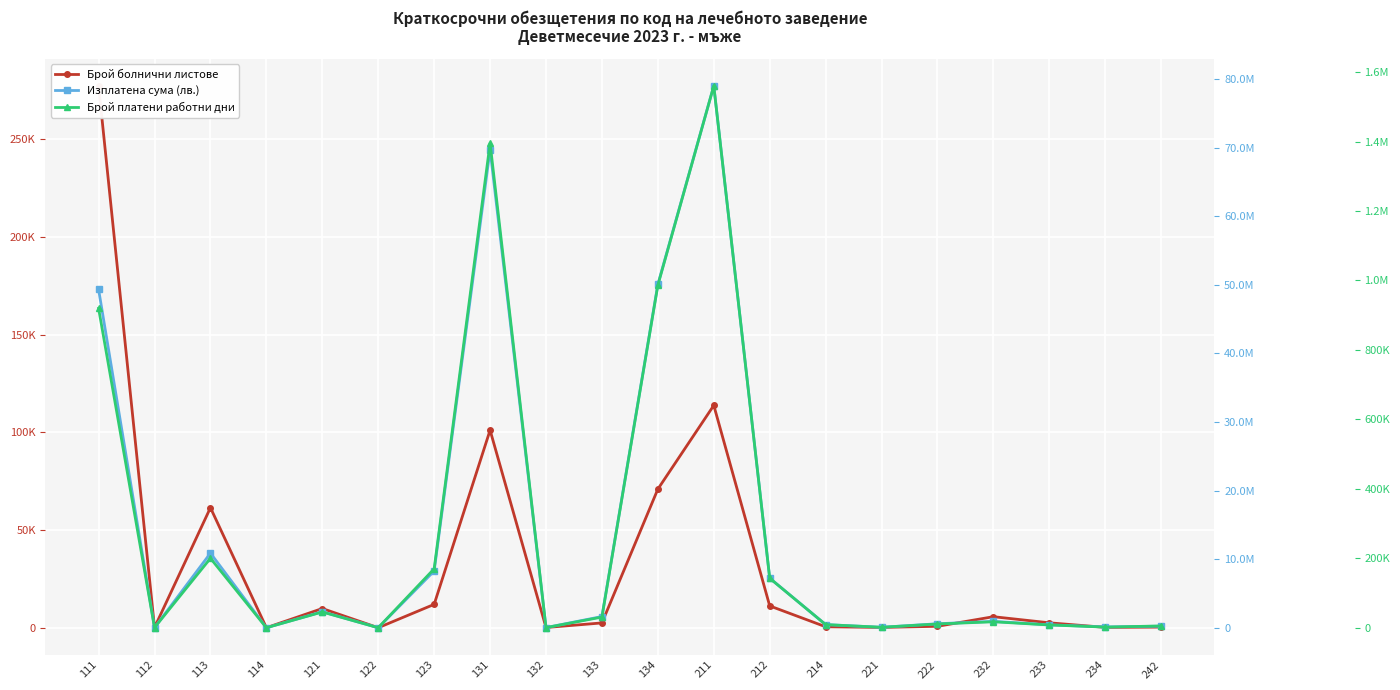

At which category does the chart reach its minimum across all series?

122